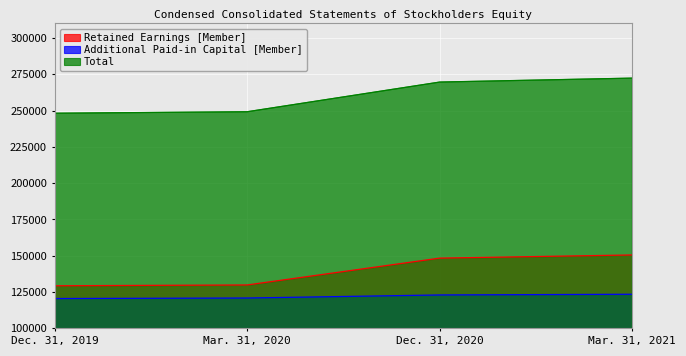

Reading right to left, list all the values displayed in this chart.

Retained Earnings [Member]: 150556	148381	129895	129331
Additional Paid-in Capital [Member]: 123487	123013	120902	120544
Total: 272337	269626	249185	248158